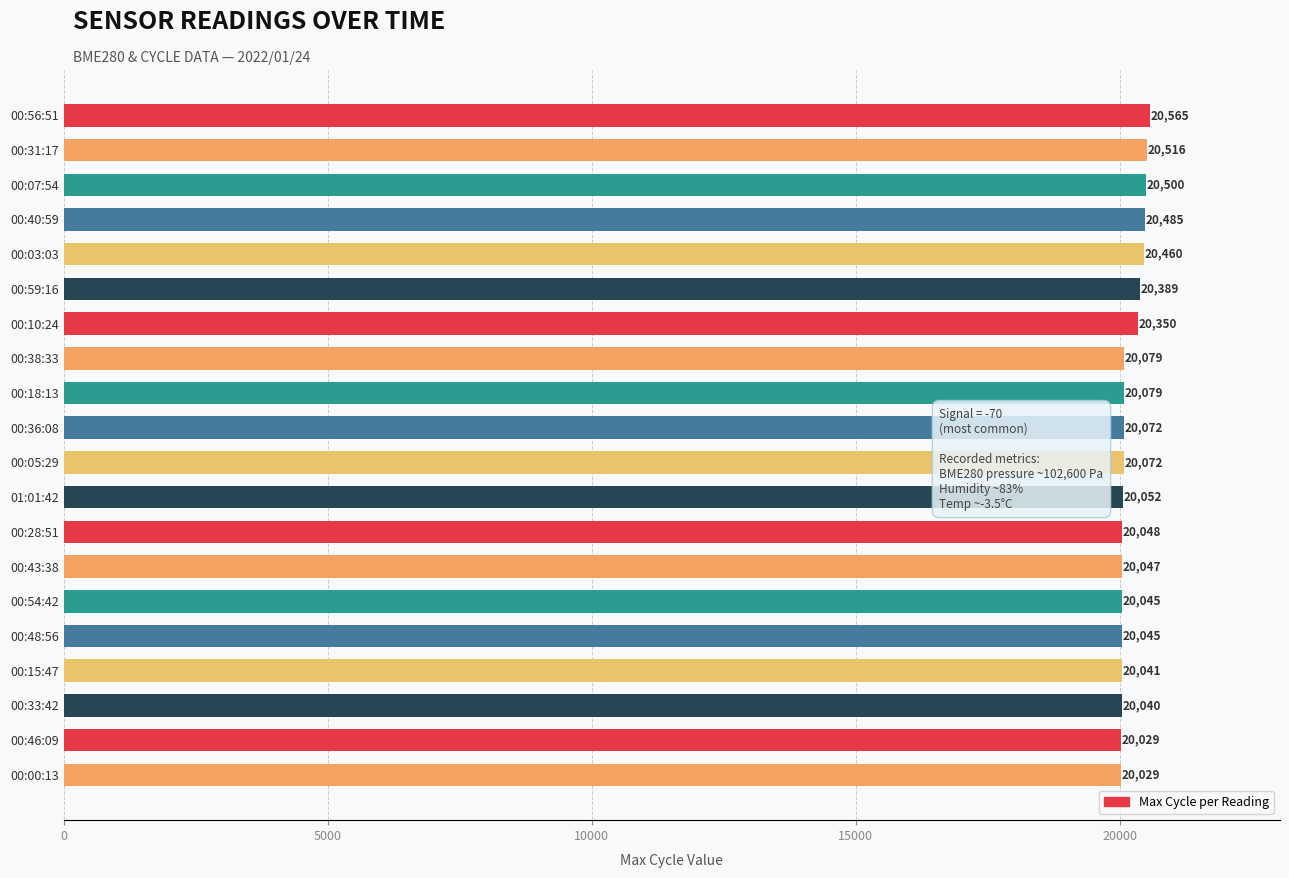

Between 00:33:42 and 00:10:24, which is larger?

00:10:24